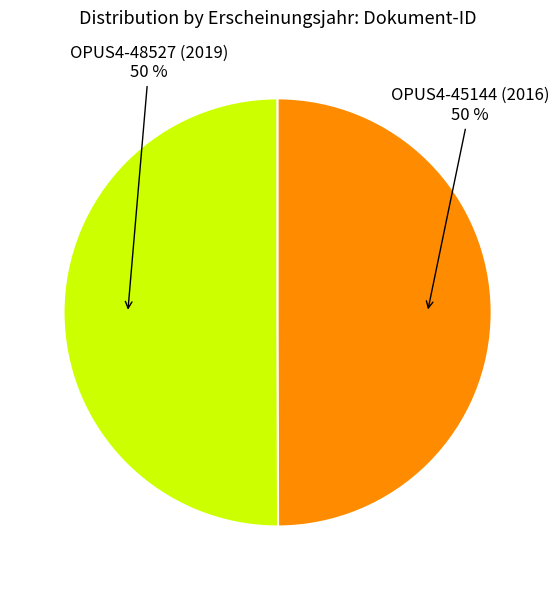

To the nearest percent, what is the average slice percentage?

50%